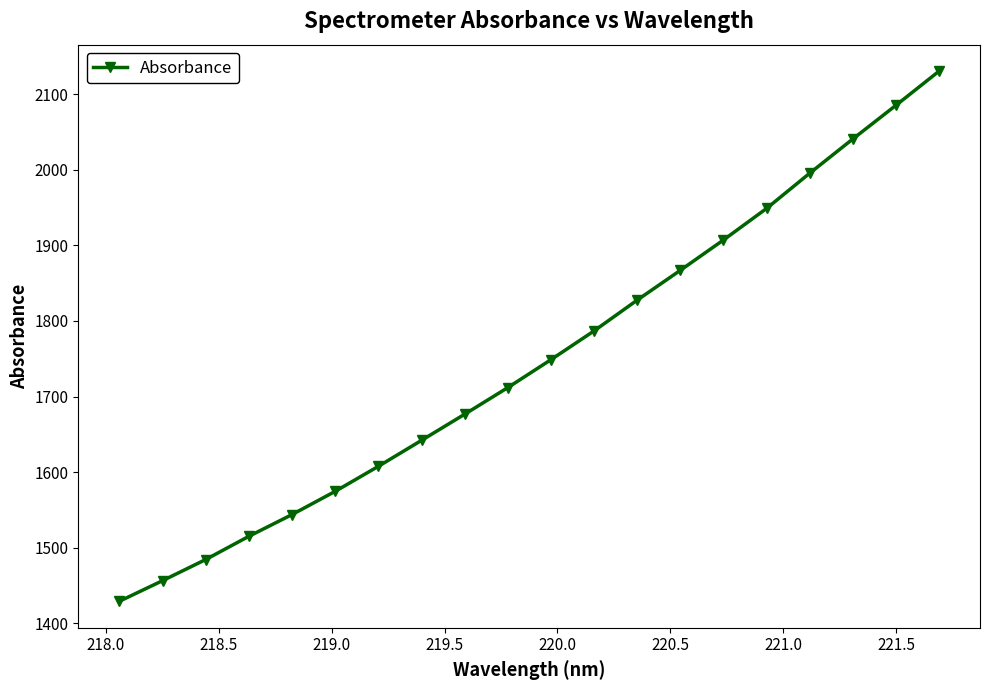

What is the value of the 3rd point from the left?

1484.4